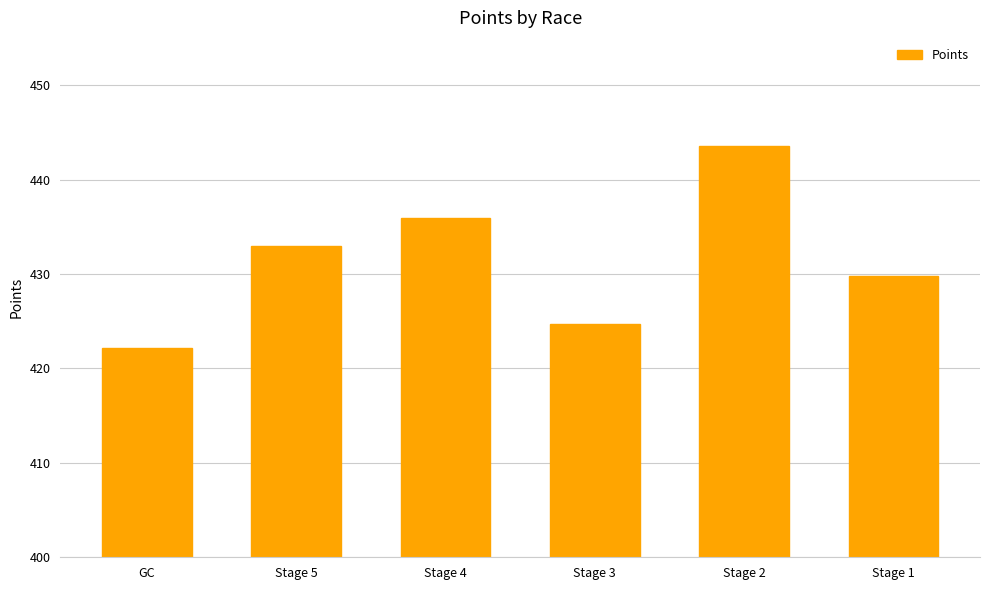

Between Stage 5 and Stage 1, which is larger?

Stage 5